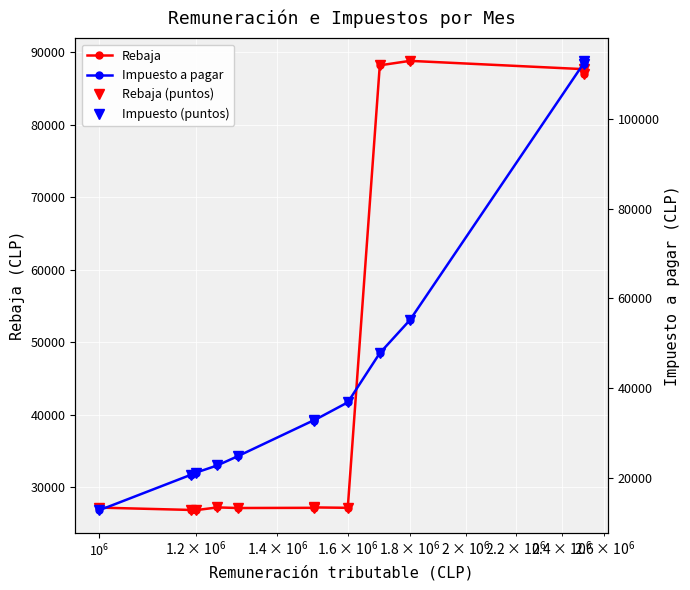

Is this an area chart (filled region under the line)?

No